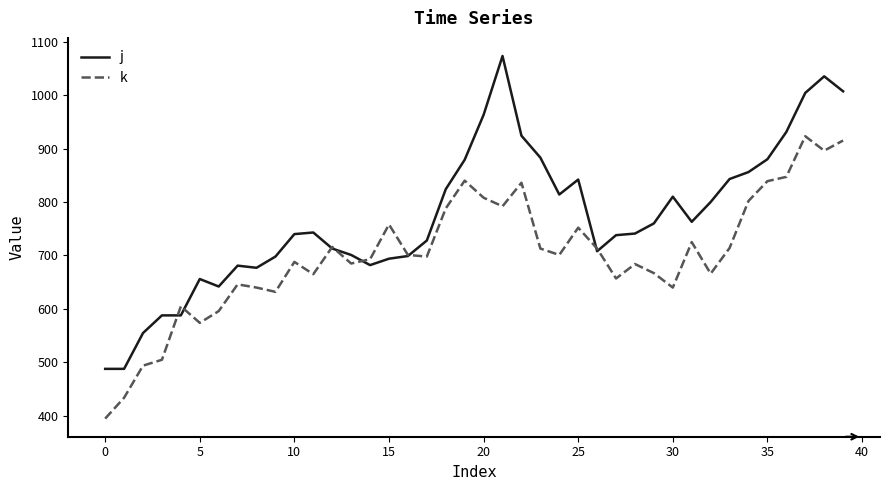

What is the greatest value displayed?

1073